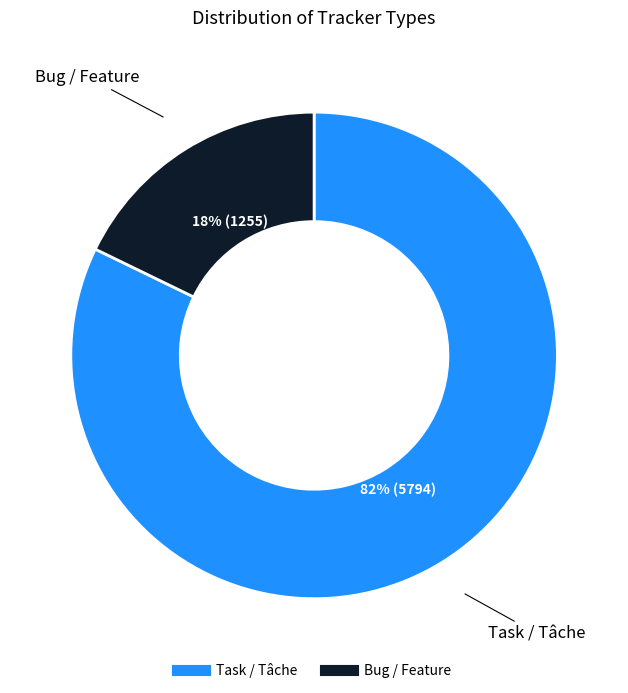

What is the ratio of the value at Bug / Feature to the value at Task / Tâche?

0.2